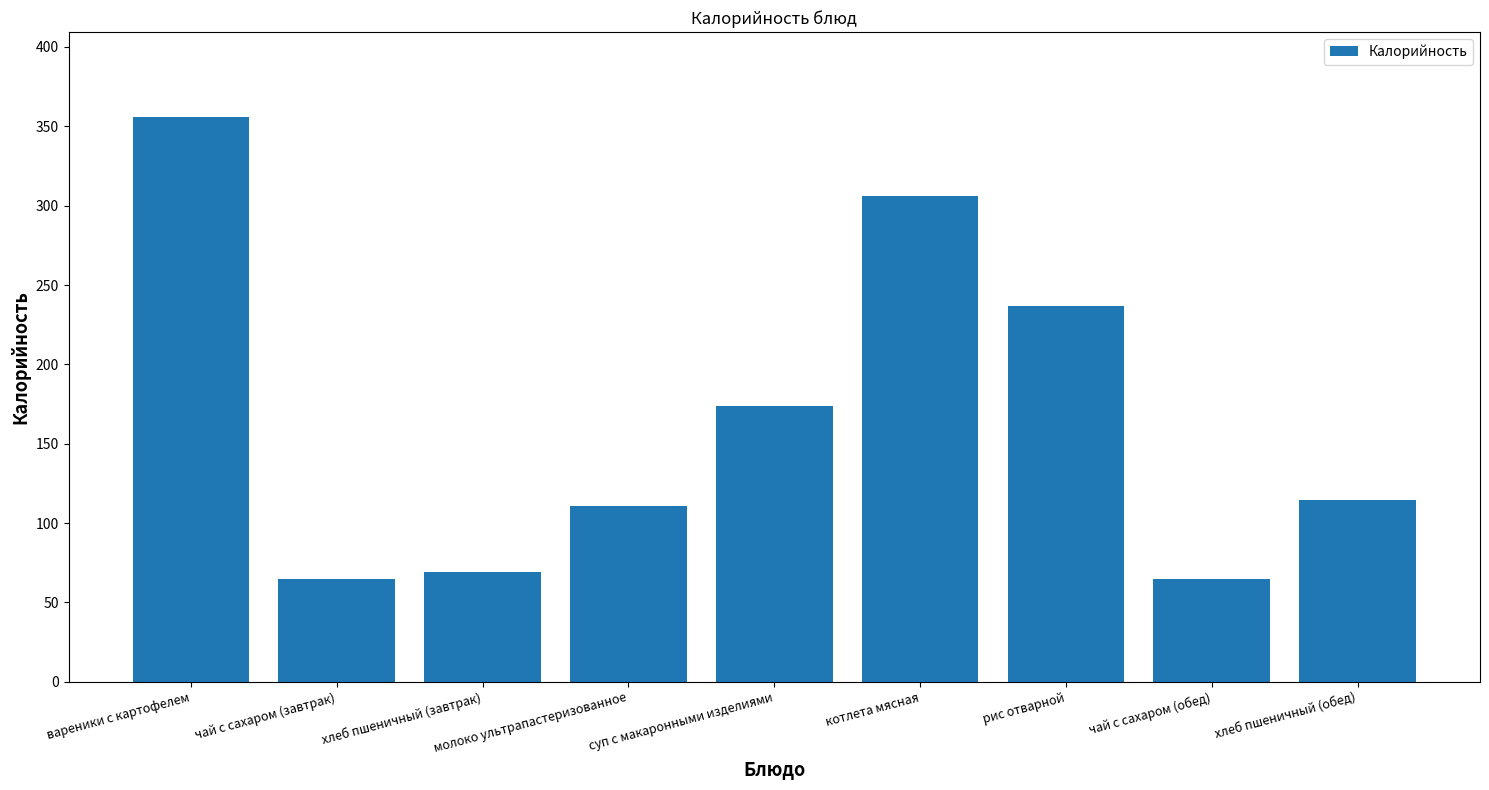

What is the difference between the second highest and minimum values?

241.3